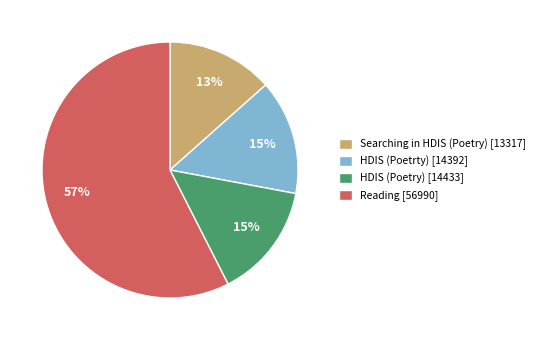

Combined, do HDIS (Poetrty) and HDIS (Poetry) account for over 50%?

No